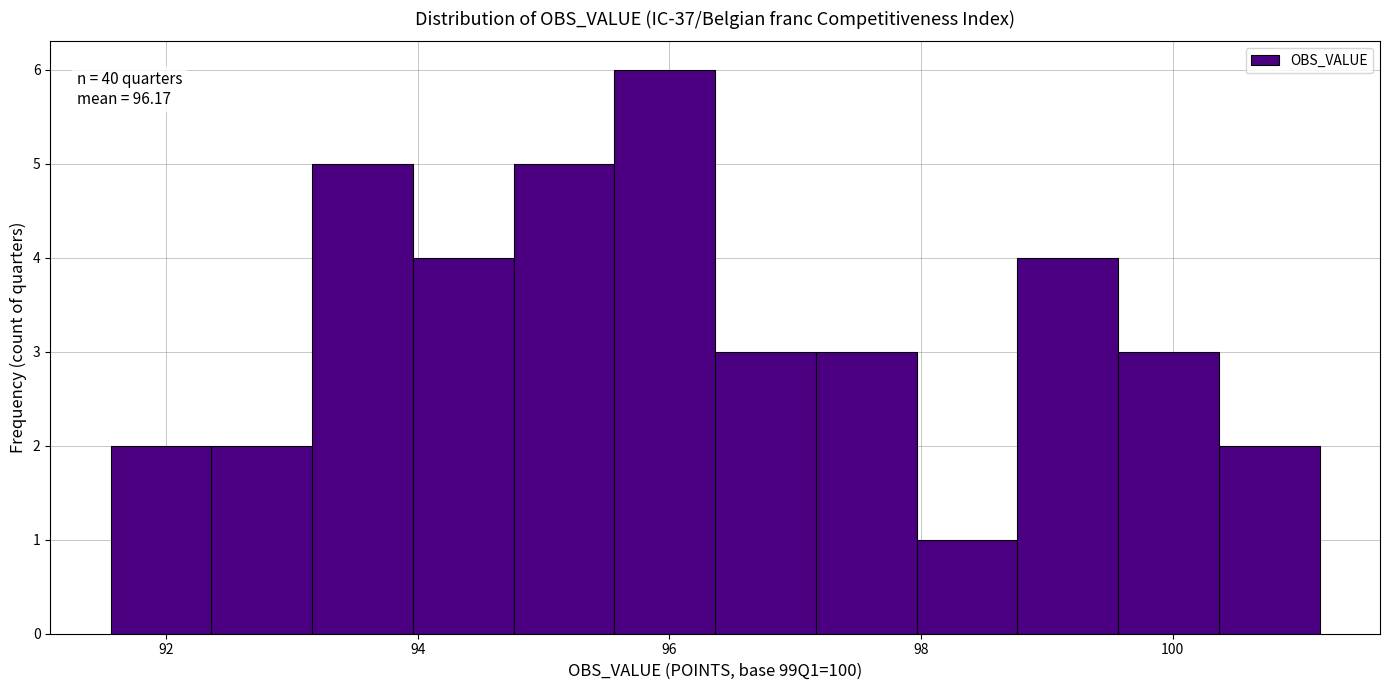

Which range on the x-axis has the tallest bar?

95.6 to 96.4